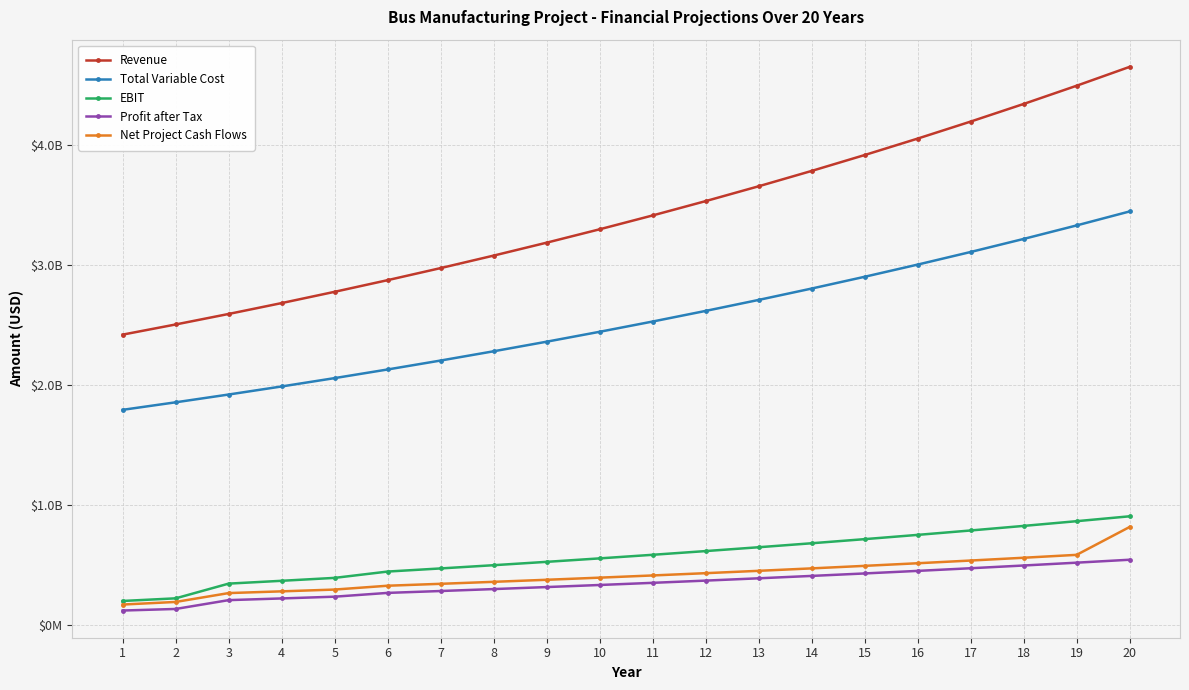

What is the sum of the Total Variable Cost values at 9 and 12?

4978764306.3